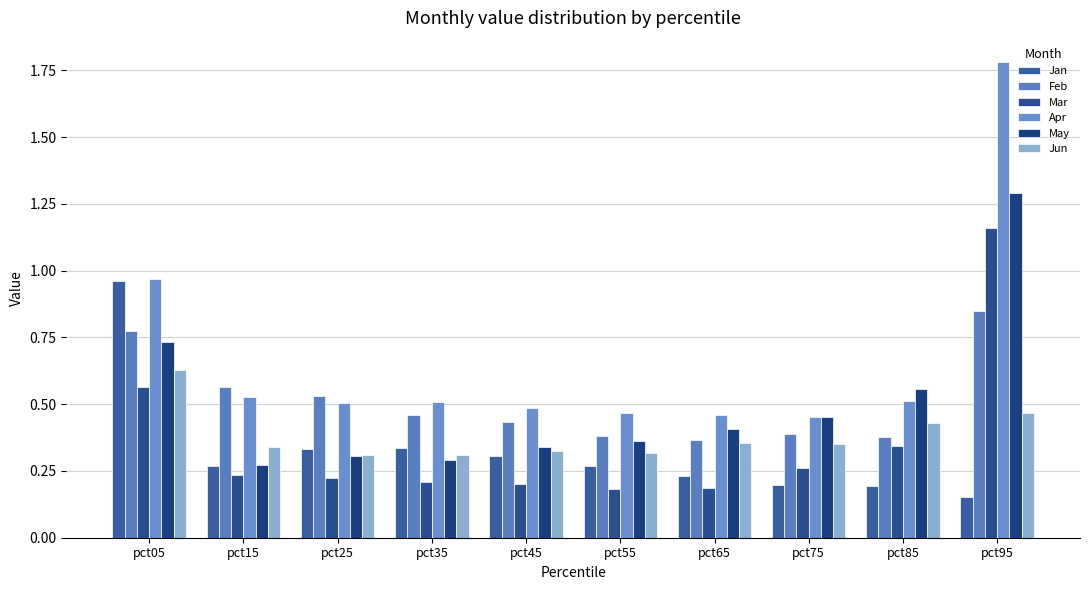

Reading right to left, what are all the values shown in this chart?

Jan: 0.2	0.2	0.2	0.2	0.3	0.3	0.3	0.3	0.3	1.0
Feb: 0.9	0.4	0.4	0.4	0.4	0.4	0.5	0.5	0.6	0.8
Mar: 1.2	0.3	0.3	0.2	0.2	0.2	0.2	0.2	0.2	0.6
Apr: 1.8	0.5	0.5	0.5	0.5	0.5	0.5	0.5	0.5	1.0
May: 1.3	0.6	0.5	0.4	0.4	0.3	0.3	0.3	0.3	0.7
Jun: 0.5	0.4	0.4	0.4	0.3	0.3	0.3	0.3	0.3	0.6